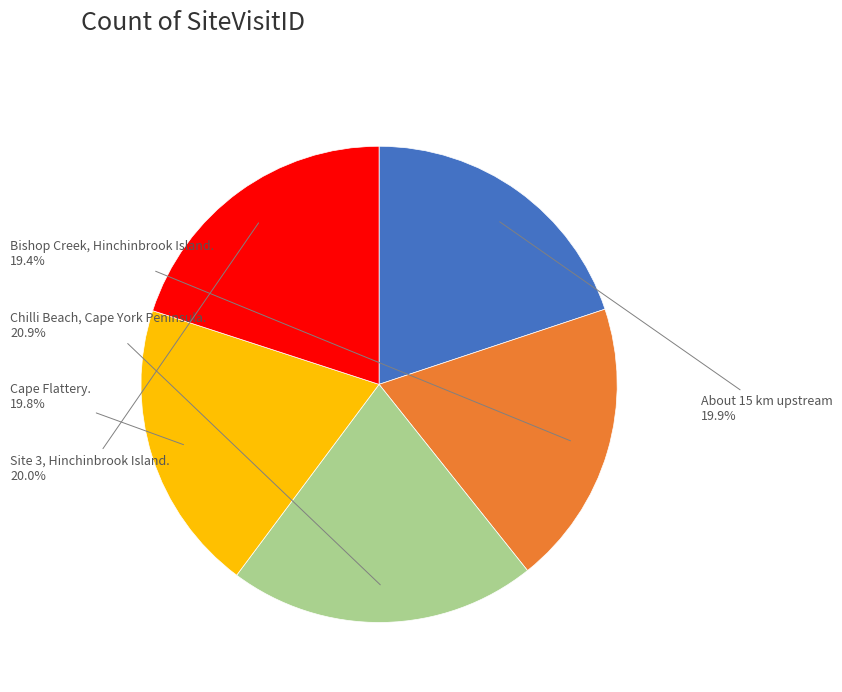

Approximately how many times larger is the value at Chilli Beach, Cape York Peninsula. compared to Site 3, Hinchinbrook Island.?

1.0